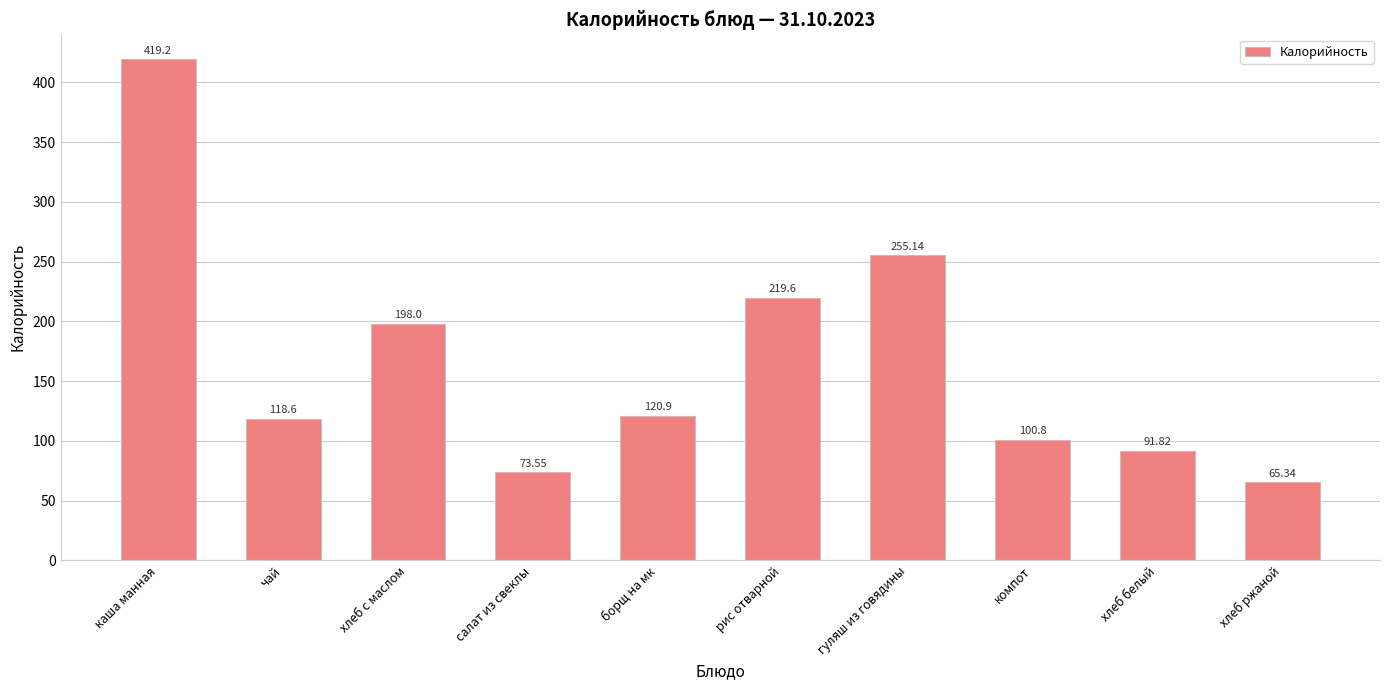

What is the difference between the maximum and minimum values?

353.9